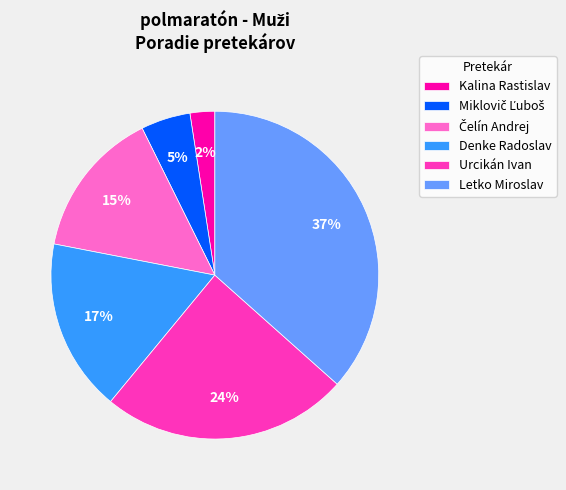

To the nearest percent, what portion does Kalina Rastislav represent?

2%